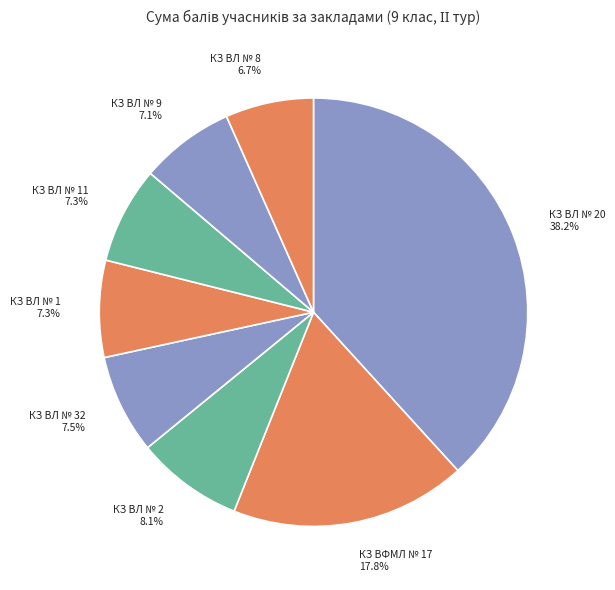

Does КЗ ВФМЛ № 17 account for over 50% of the chart?

No